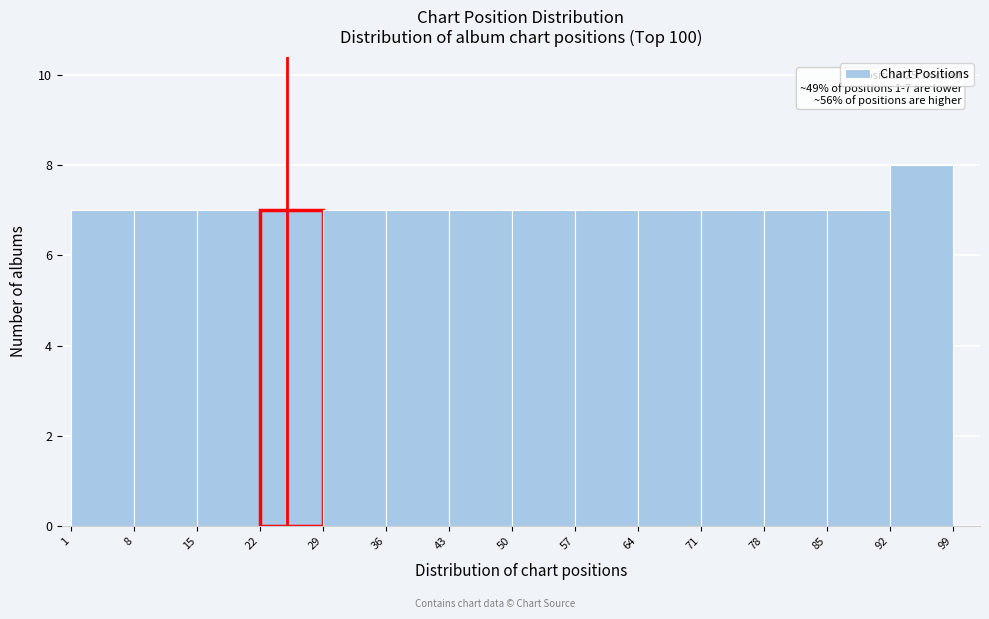

Over which range of the x-axis is the bar tallest?

92 to 99